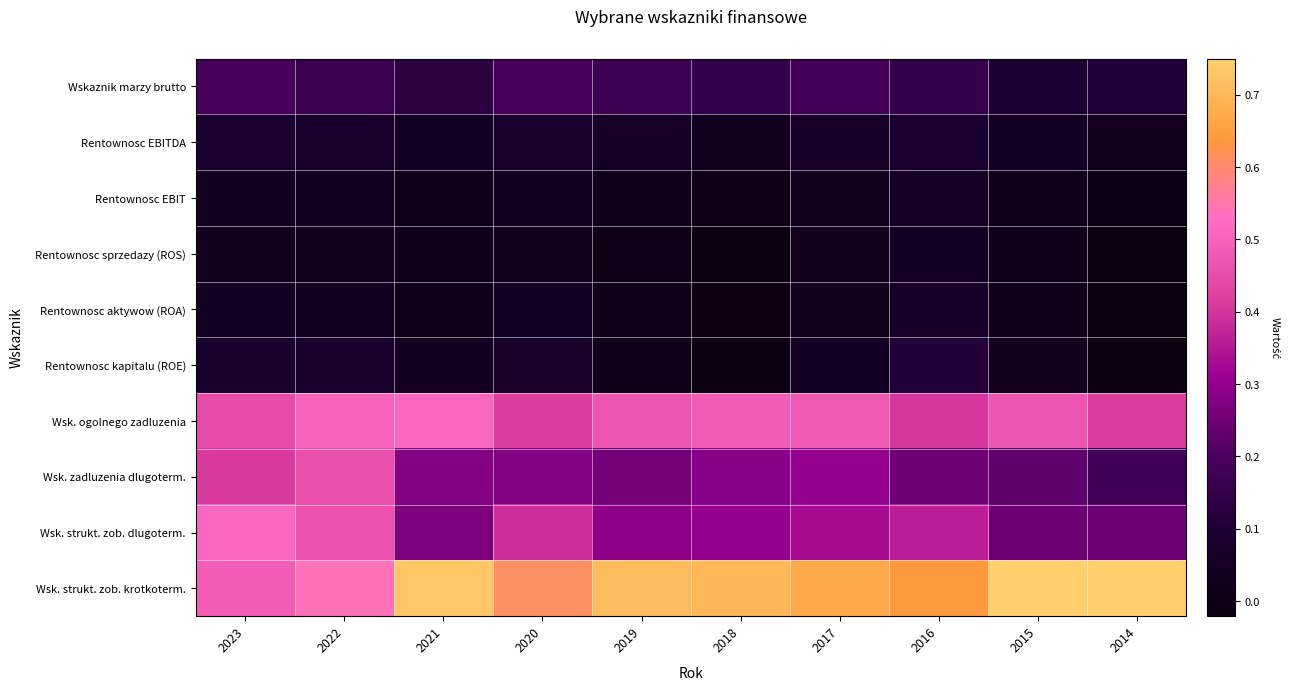

At how many categories does at least one series exceed 0?

10